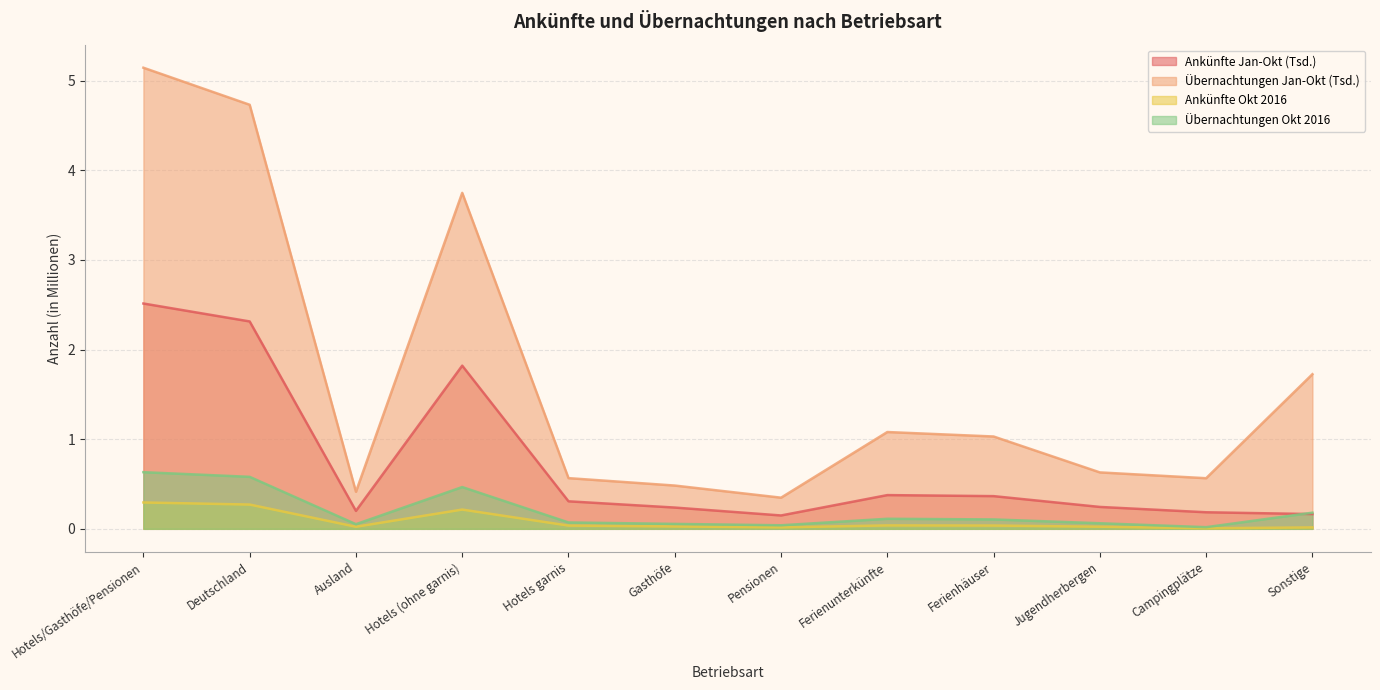

Reading right to left, list all the values displayed in this chart.

Ankünfte Jan-Okt (Tsd.): Sonstige=0.2	Campingplätze=0.2	Jugendherbergen=0.2	Ferienhäuser=0.4	Ferienunterkünfte=0.4	Pensionen=0.1	Gasthöfe=0.2	Hotels garnis=0.3	Hotels (ohne garnis)=1.8	Ausland=0.2	Deutschland=2.3	Hotels/Gasthöfe/Pensionen=2.5
Übernachtungen Jan-Okt (Tsd.): Sonstige=1.7	Campingplätze=0.6	Jugendherbergen=0.6	Ferienhäuser=1.0	Ferienunterkünfte=1.1	Pensionen=0.3	Gasthöfe=0.5	Hotels garnis=0.6	Hotels (ohne garnis)=3.7	Ausland=0.4	Deutschland=4.7	Hotels/Gasthöfe/Pensionen=5.1
Ankünfte Okt 2016: Sonstige=0.0	Campingplätze=0.0	Jugendherbergen=0.0	Ferienhäuser=0.0	Ferienunterkünfte=0.0	Pensionen=0.0	Gasthöfe=0.0	Hotels garnis=0.0	Hotels (ohne garnis)=0.2	Ausland=0.0	Deutschland=0.3	Hotels/Gasthöfe/Pensionen=0.3
Übernachtungen Okt 2016: Sonstige=0.2	Campingplätze=0.0	Jugendherbergen=0.1	Ferienhäuser=0.1	Ferienunterkünfte=0.1	Pensionen=0.0	Gasthöfe=0.1	Hotels garnis=0.1	Hotels (ohne garnis)=0.5	Ausland=0.1	Deutschland=0.6	Hotels/Gasthöfe/Pensionen=0.6